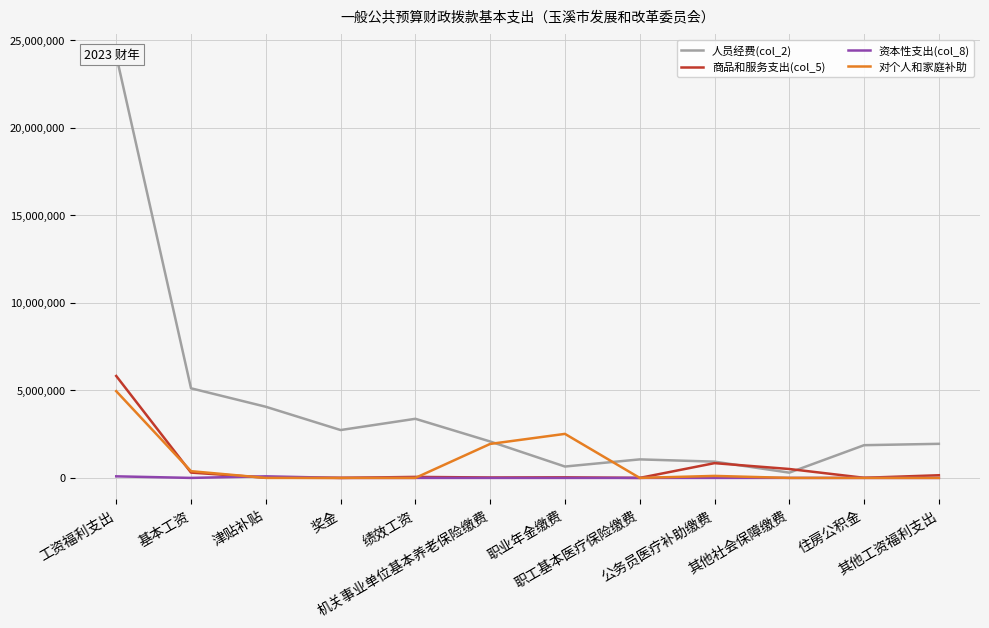

Reading left to right, what are all the values shown in this chart?

人员经费(col_2): 工资福利支出=24113798.1	基本工资=5115665.0	津贴补贴=4062165.0	奖金=2732398.0	绩效工资=3374645.6	机关事业单位基本养老保险缴费=2079292.5	职业年金缴费=649129.9	职工基本医疗保险缴费=1057788.3	公务员医疗补助缴费=928828.9	其他社会保障缴费=300186.9	住房公积金=1868095.0	其他工资福利支出=1945603.0
商品和服务支出(col_5): 工资福利支出=5819264.0	基本工资=304386.7	津贴补贴=14002.0	奖金=0.0	绩效工资=57712.5	机关事业单位基本养老保险缴费=24000.0	职业年金缴费=32239.0	职工基本医疗保险缴费=0.0	公务员医疗补助缴费=842710.0	其他社会保障缴费=508442.0	住房公积金=6524.0	其他工资福利支出=151970.0
资本性支出(col_8): 工资福利支出=89910.0	基本工资=0.0	津贴补贴=89910.0	奖金=0.0	绩效工资=0.0	机关事业单位基本养老保险缴费=0.0	职业年金缴费=0.0	职工基本医疗保险缴费=0.0	公务员医疗补助缴费=0.0	其他社会保障缴费=0.0	住房公积金=0.0	其他工资福利支出=0.0
对个人和家庭补助: 工资福利支出=4951762.4	基本工资=384324.0	津贴补贴=0.0	奖金=0.0	绩效工资=0.0	机关事业单位基本养老保险缴费=1939778.4	职业年金缴费=2513660.0	职工基本医疗保险缴费=0.0	公务员医疗补助缴费=114000.0	其他社会保障缴费=0.0	住房公积金=0.0	其他工资福利支出=0.0